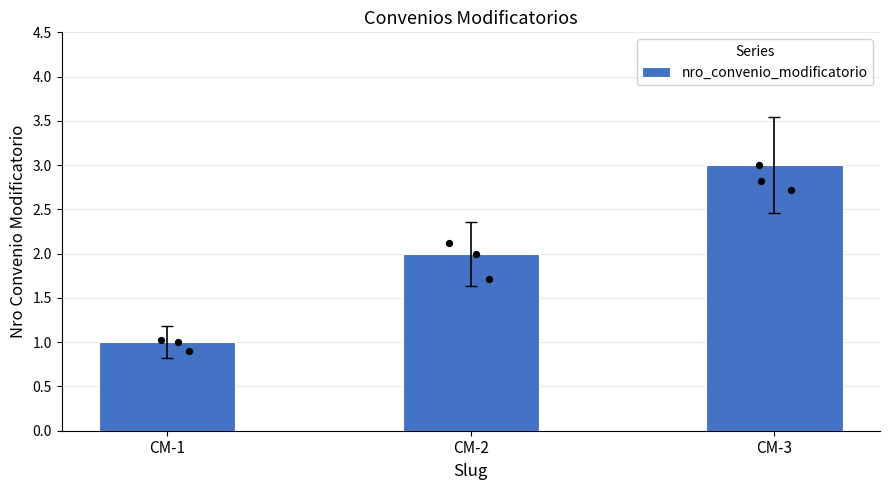

What is the ratio of the value at CM-2 to the value at CM-3?

0.7